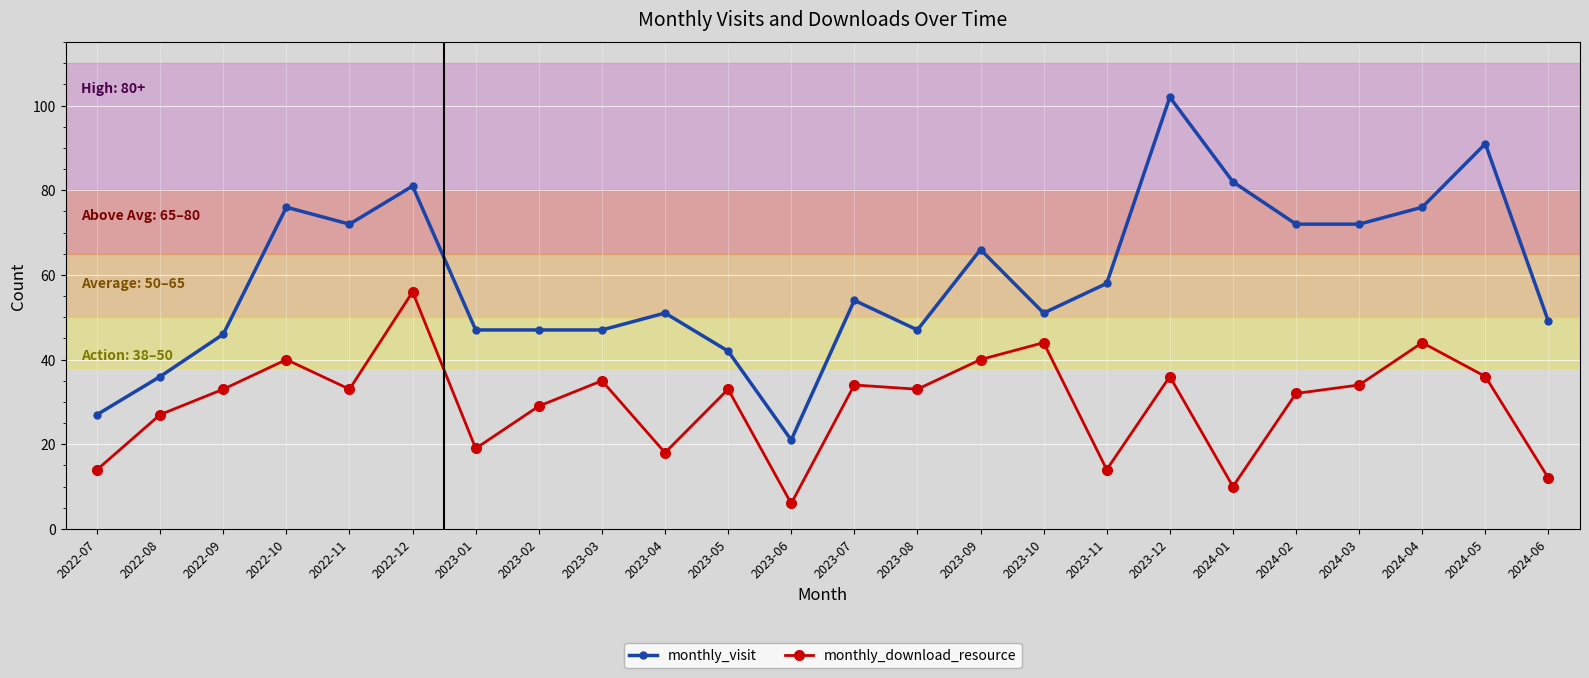

Reading right to left, extract all data points from this chart.

monthly_visit: 2024-06=49	2024-05=91	2024-04=76	2024-03=72	2024-02=72	2024-01=82	2023-12=102	2023-11=58	2023-10=51	2023-09=66	2023-08=47	2023-07=54	2023-06=21	2023-05=42	2023-04=51	2023-03=47	2023-02=47	2023-01=47	2022-12=81	2022-11=72	2022-10=76	2022-09=46	2022-08=36	2022-07=27
monthly_download_resource: 2024-06=12	2024-05=36	2024-04=44	2024-03=34	2024-02=32	2024-01=10	2023-12=36	2023-11=14	2023-10=44	2023-09=40	2023-08=33	2023-07=34	2023-06=6	2023-05=33	2023-04=18	2023-03=35	2023-02=29	2023-01=19	2022-12=56	2022-11=33	2022-10=40	2022-09=33	2022-08=27	2022-07=14